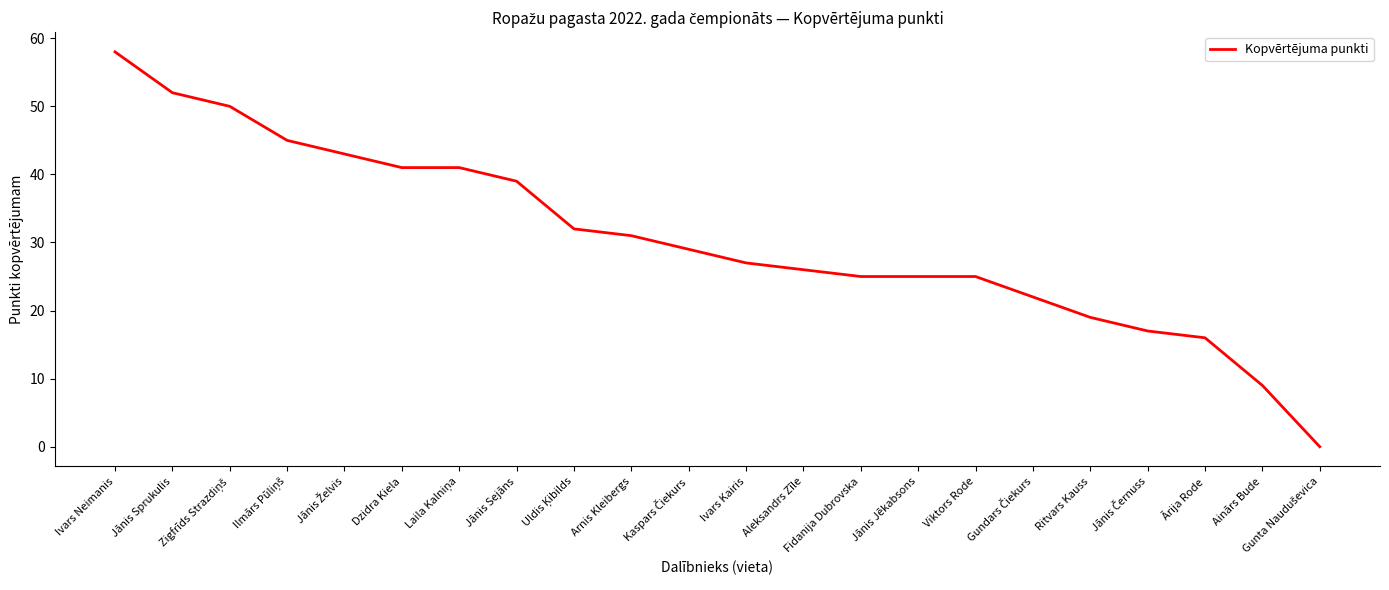

What position from the left is Ritvars Kauss?

18